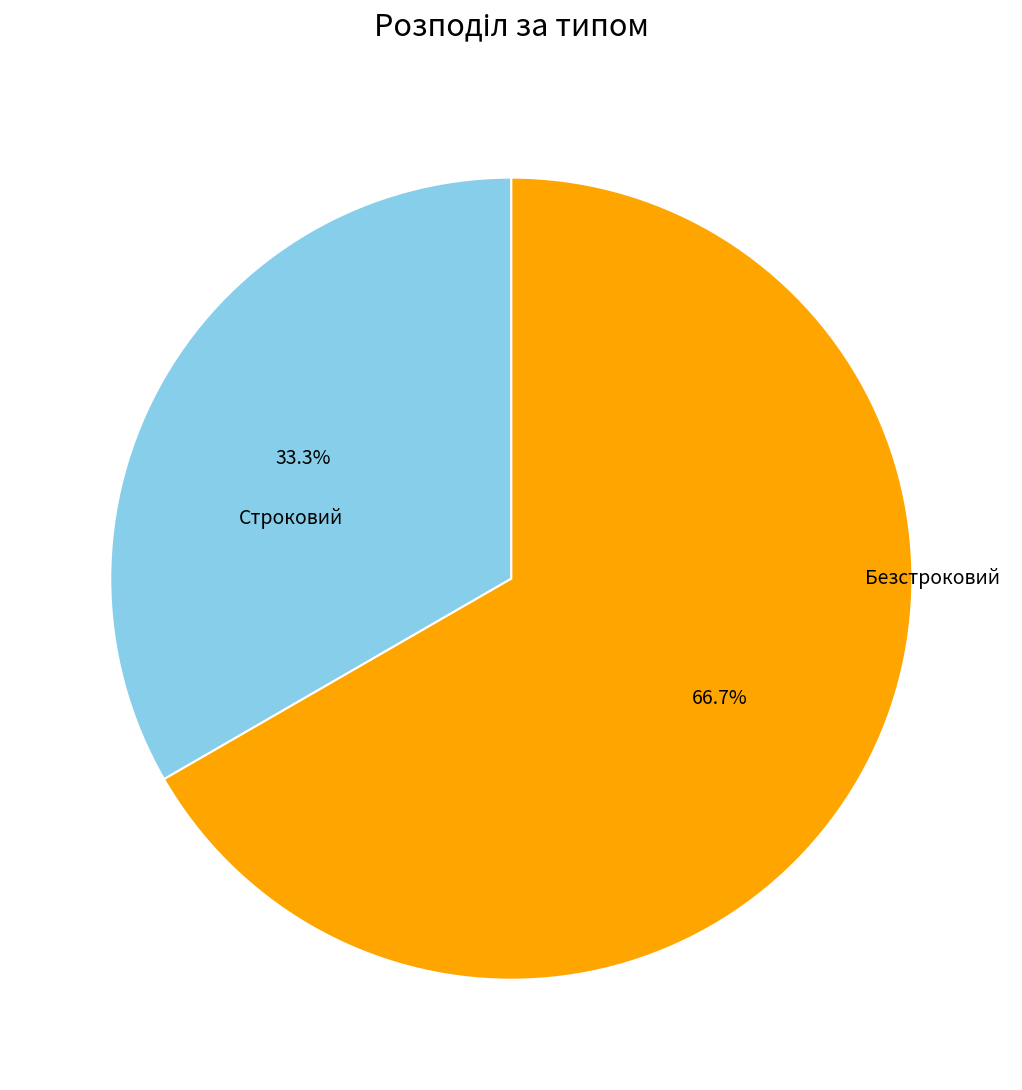

Does any single category account for the majority?

Yes